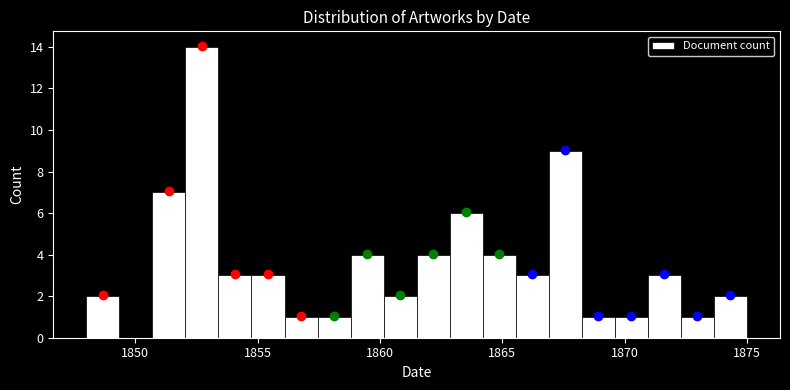

Read against the x-axis, roughly where is the centre of the tallest bar?

1852.5